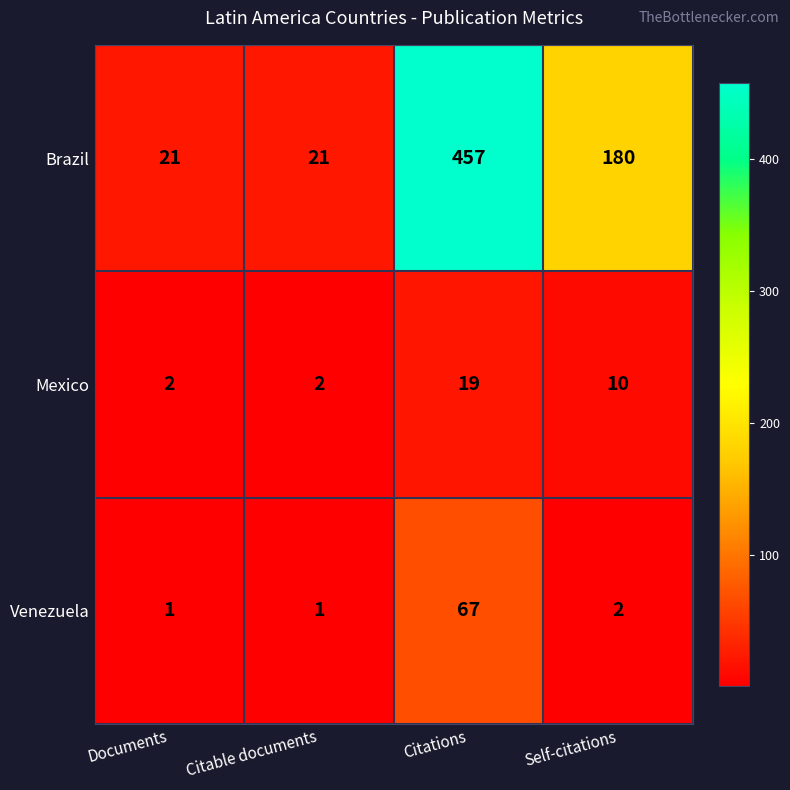

Between Documents and Self-citations, which series saw the biggest shift?

Brazil